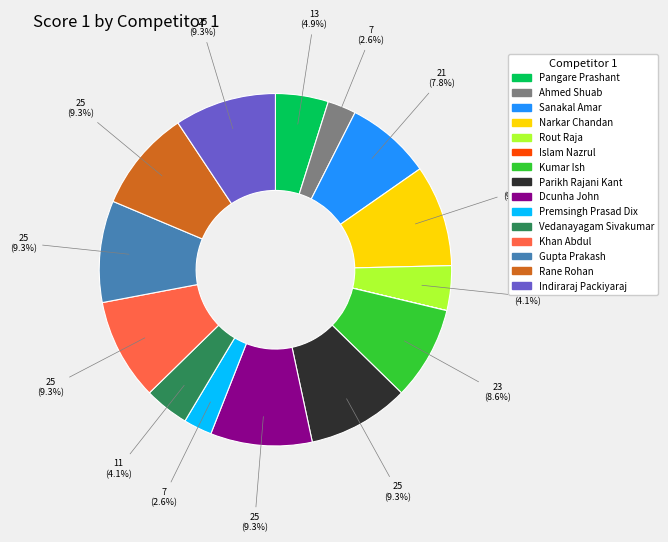

What portion of the pie excludes Ahmed Shuab?

97.4%